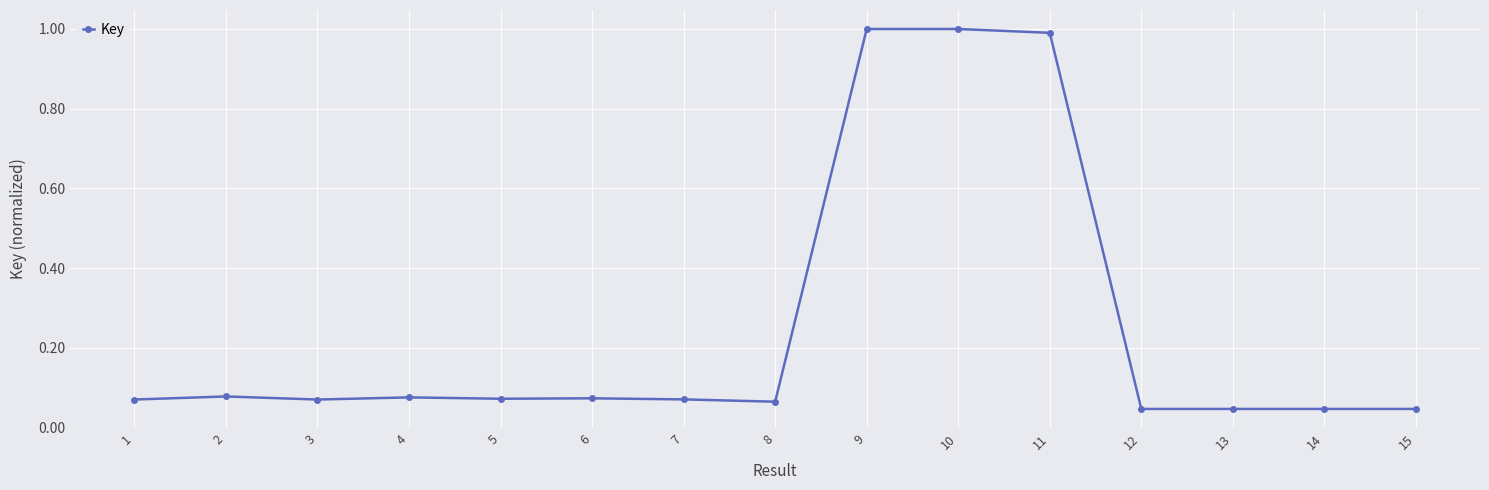

What is the difference between the second highest and minimum values?

1.0